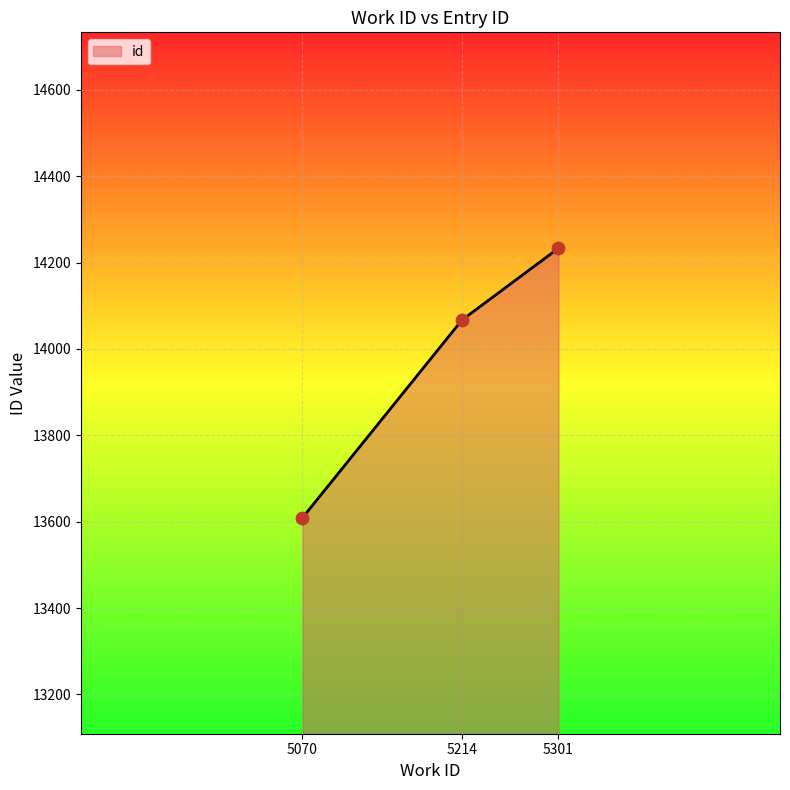

Approximately how many times larger is the value at 5070 compared to 5214?

1.0